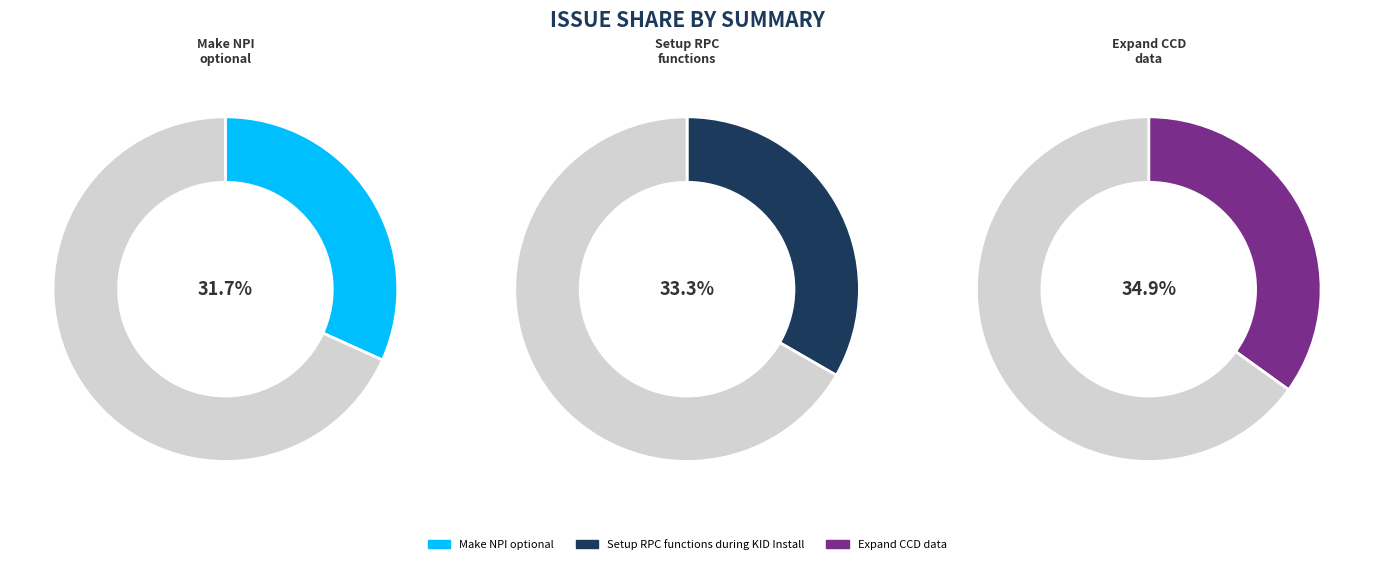

Is Make NPI optional the majority of the pie?

No